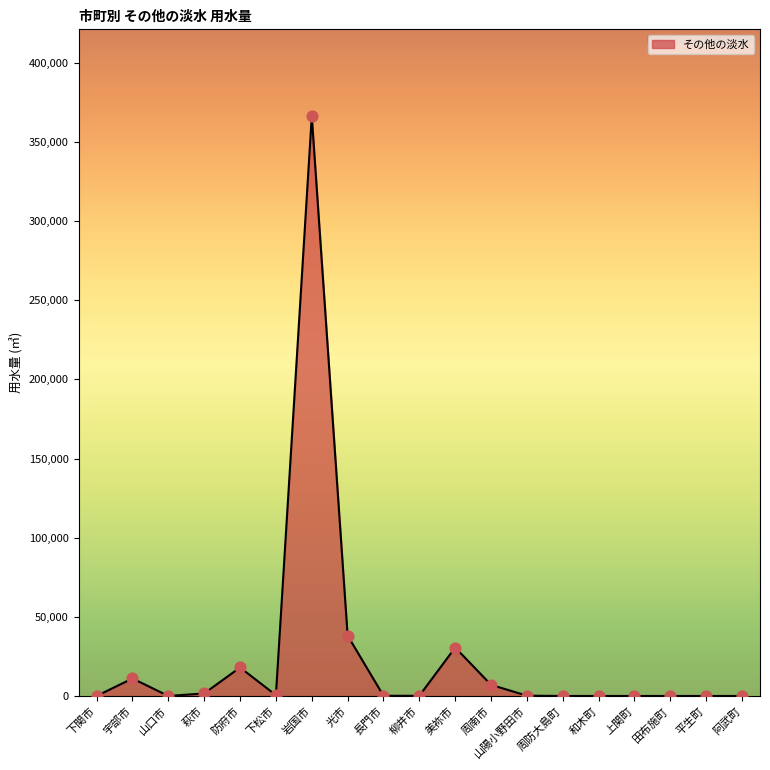

What is the change in value from 宇部市 to 岩国市?

+355171